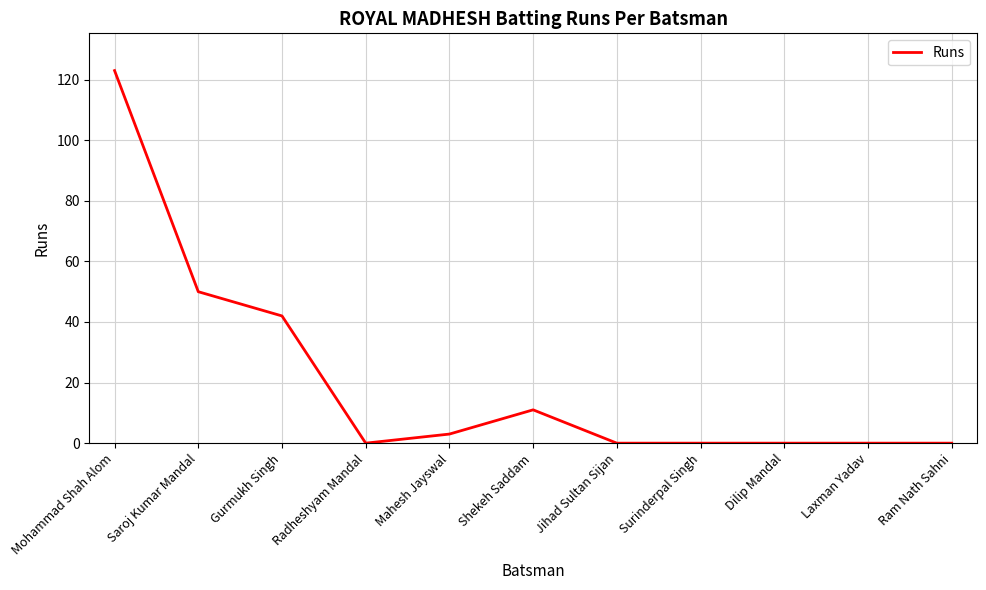

Where is the data nearest to the value 61?

Saroj Kumar Mandal